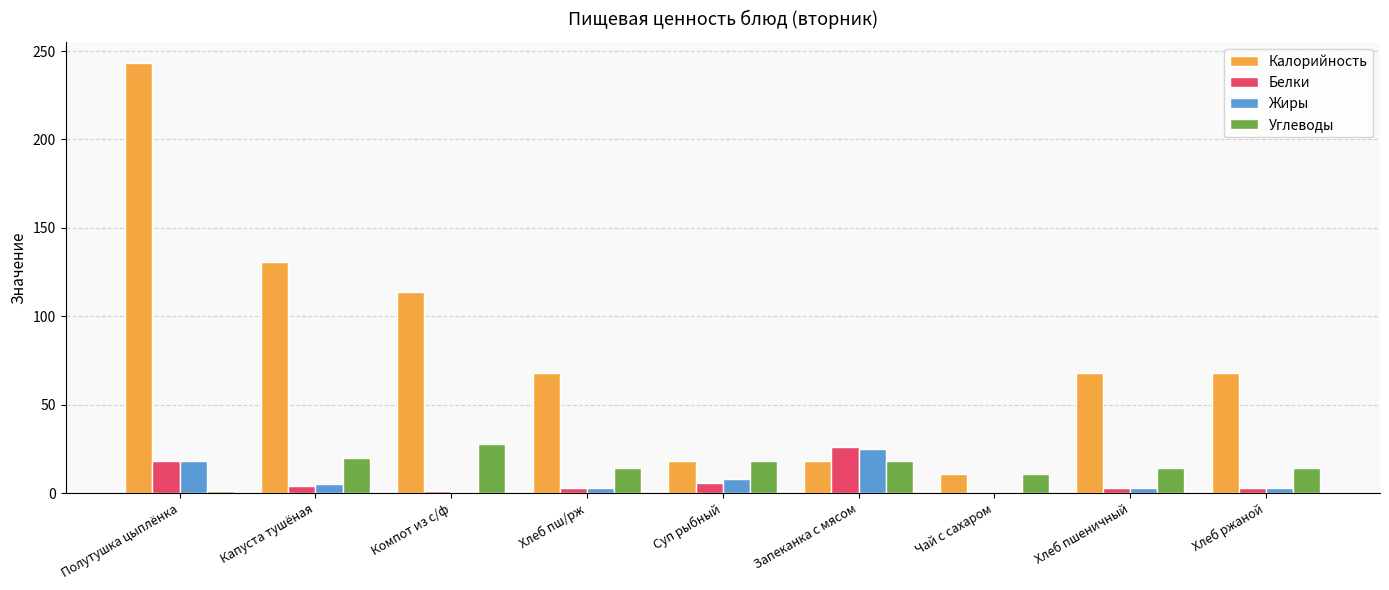

Which series has the largest total across all categories?

Калорийность